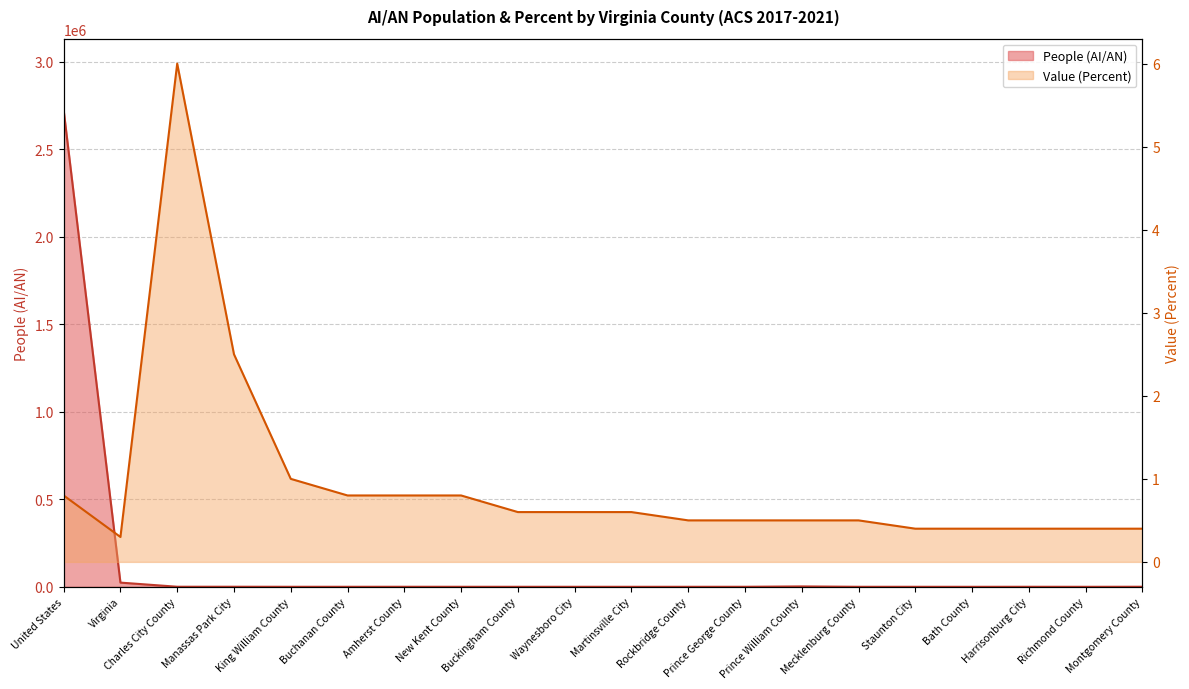

At which label does Value (Percent) reach its minimum?

Virginia